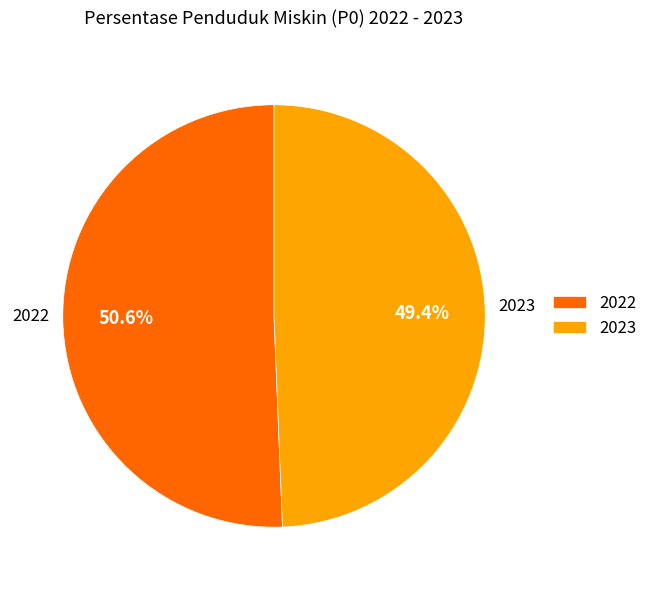

To the nearest percent, what portion does 2023 represent?

49%